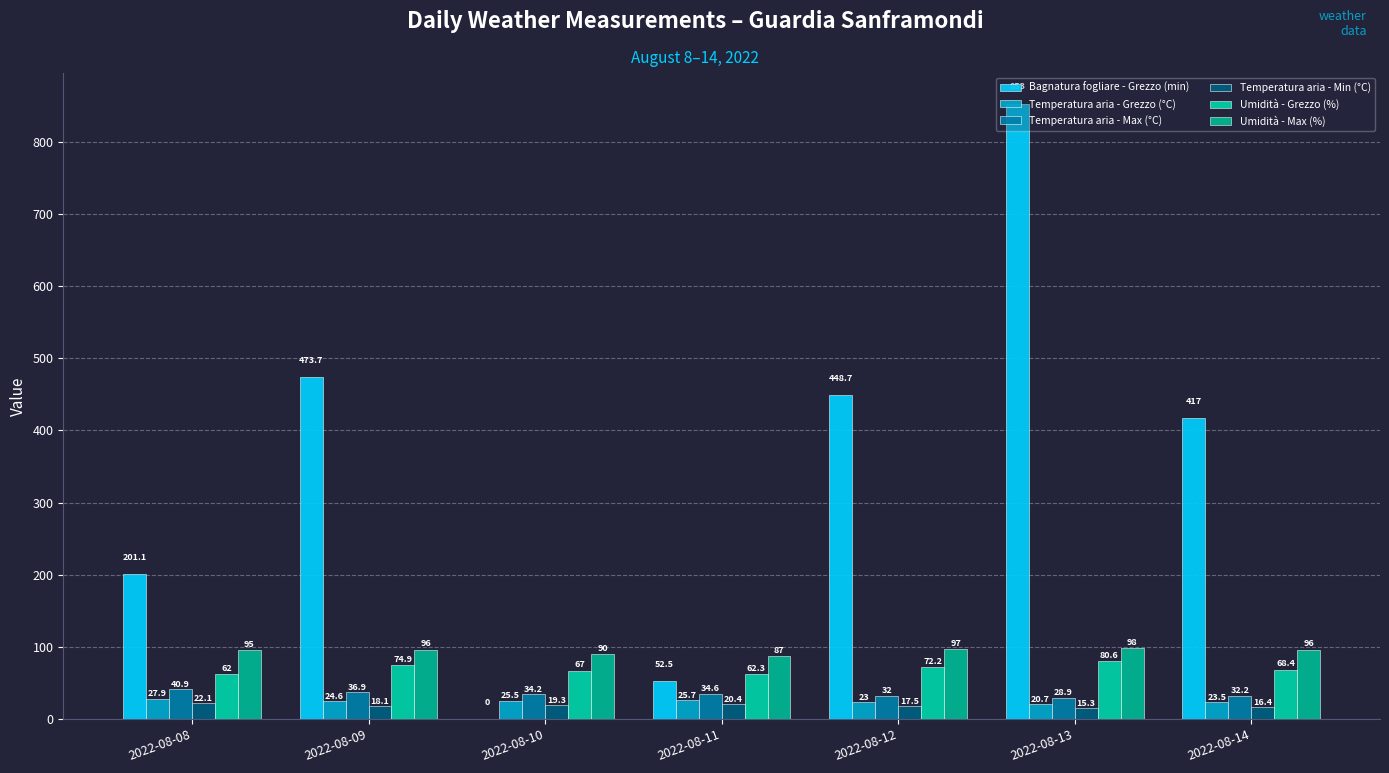

The Temperatura aria - Min (°C) series shows 16.4 at 2022-08-14. True or false?

True